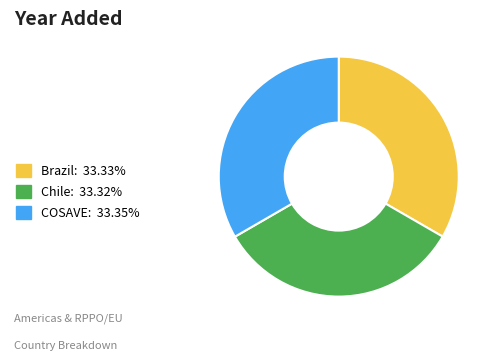

Approximately how many times larger is the value at Brazil: 33.33% compared to COSAVE: 33.35%?

1.0